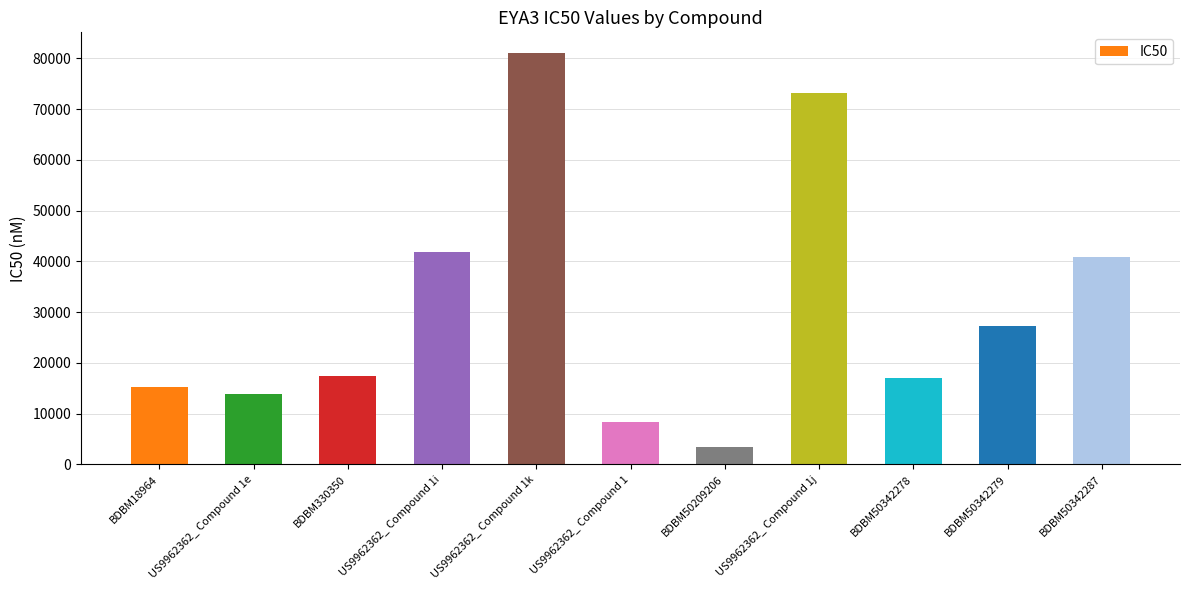

Are the bars horizontal?

No